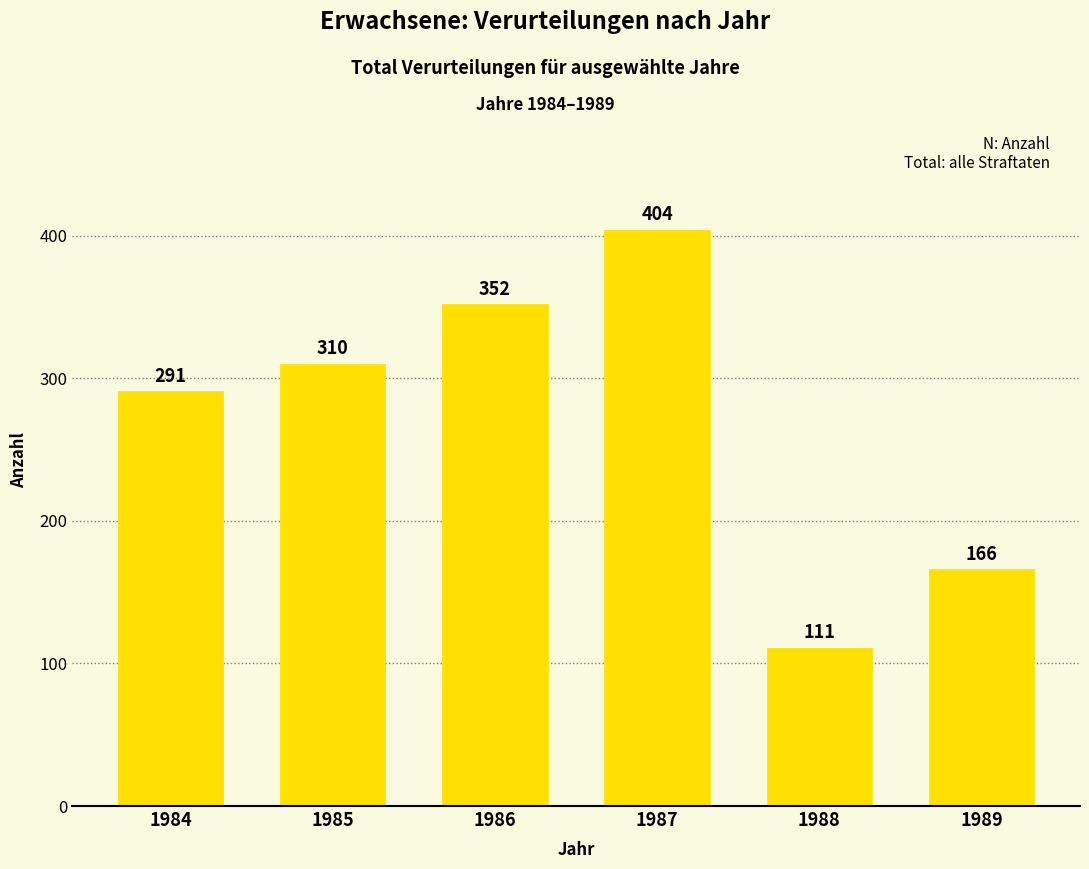

Which category has the lowest value across all series?

1988